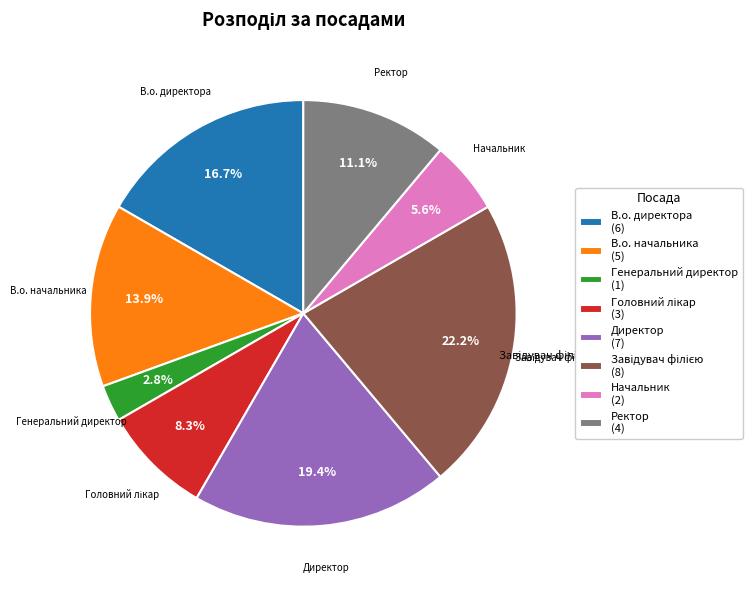

Count the number of slices in the pie.

8